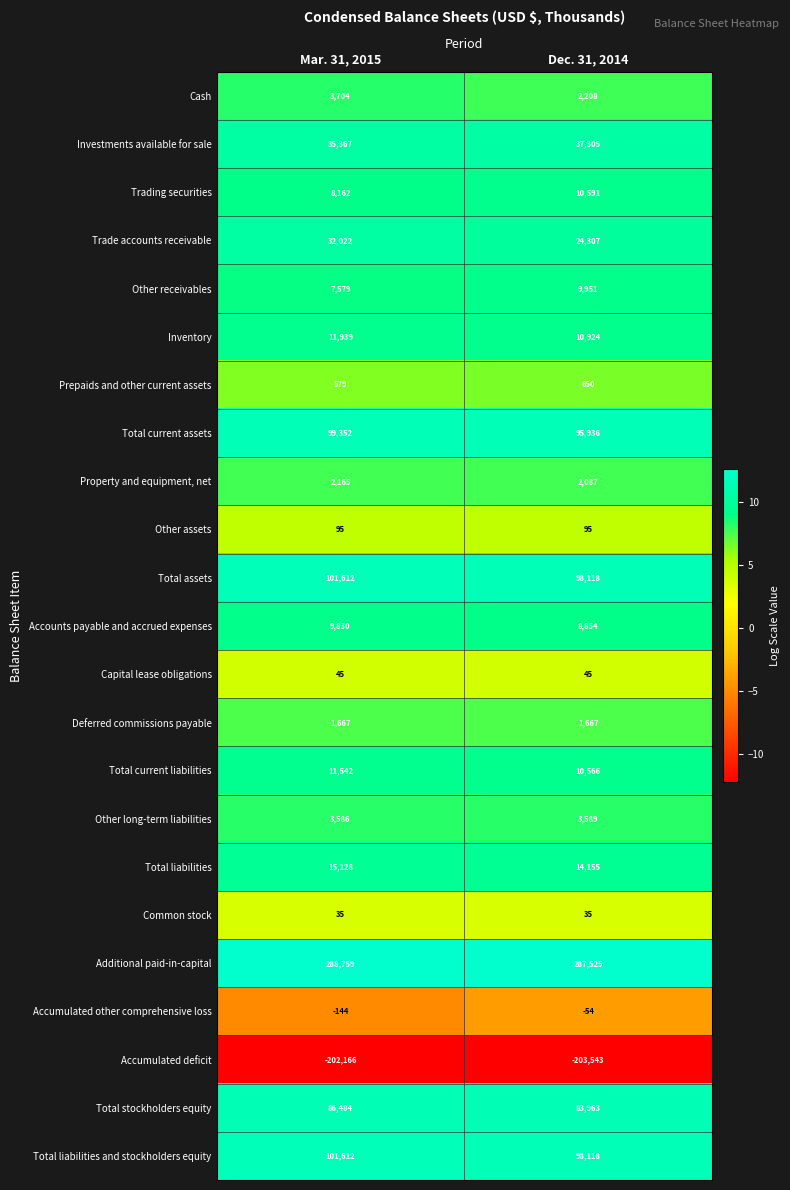

At which category is the sum across all series the highest?

Mar. 31, 2015